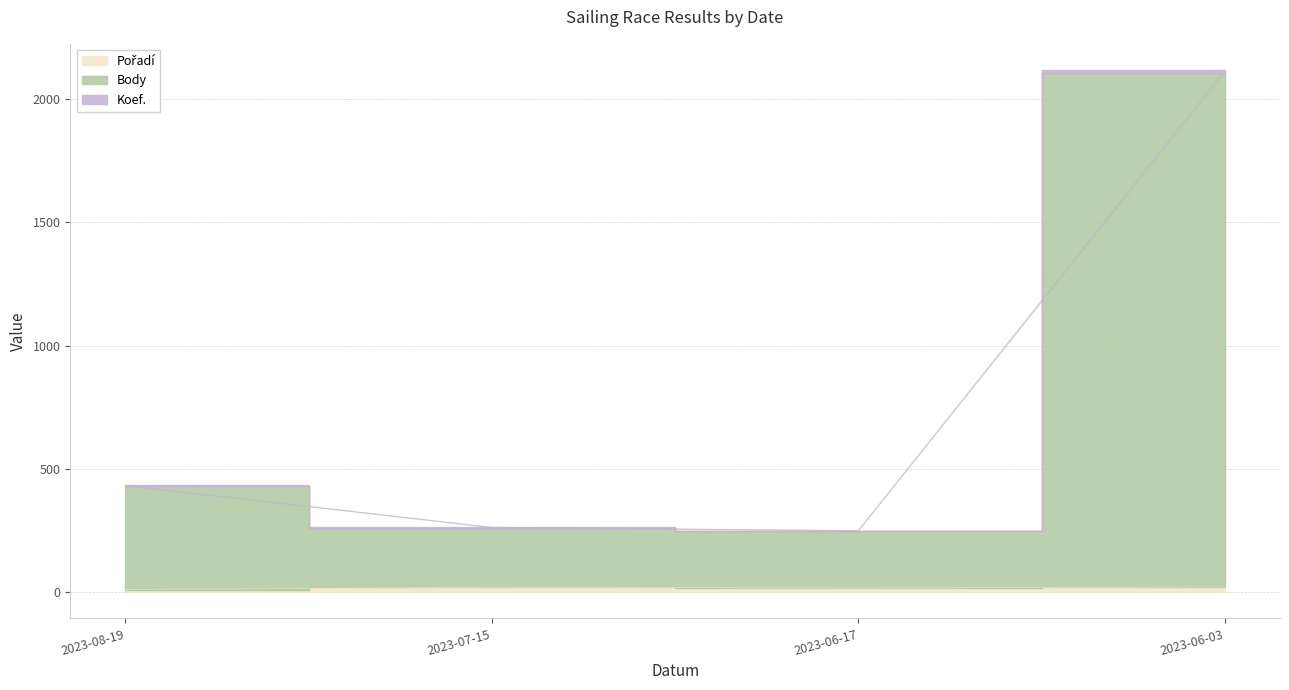

True or false: Pořadí and Body cross at least once.

False